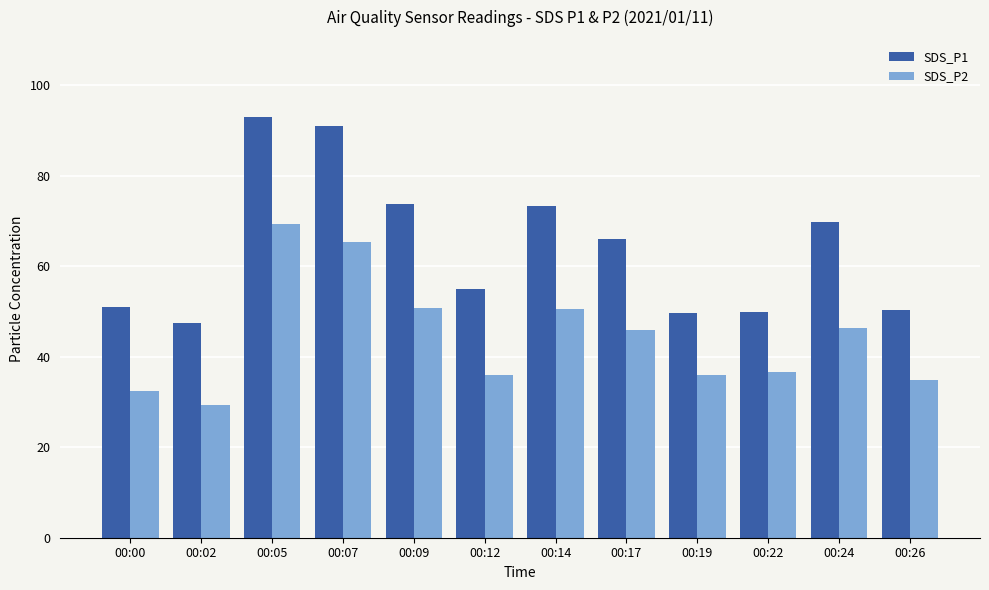

The value of SDS_P2 at 00:26 is 34.9. True or false?

True